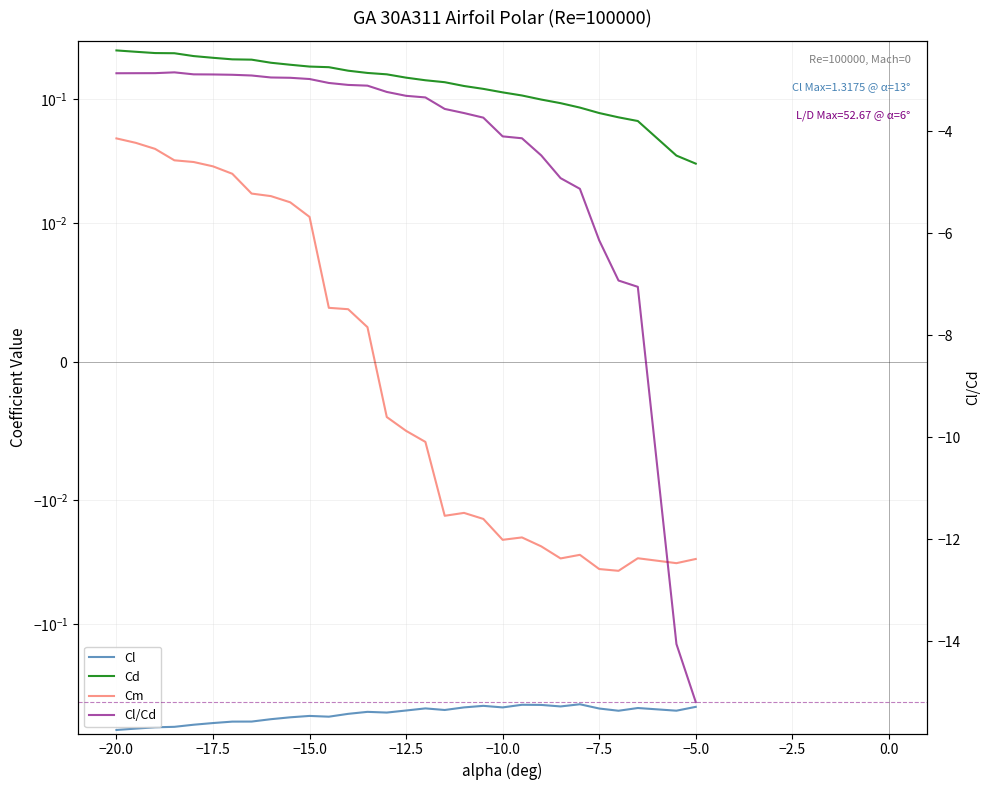

Rank the series by their maximum value, from highest to lowest.

Cd, Cm, Cl, Cl/Cd